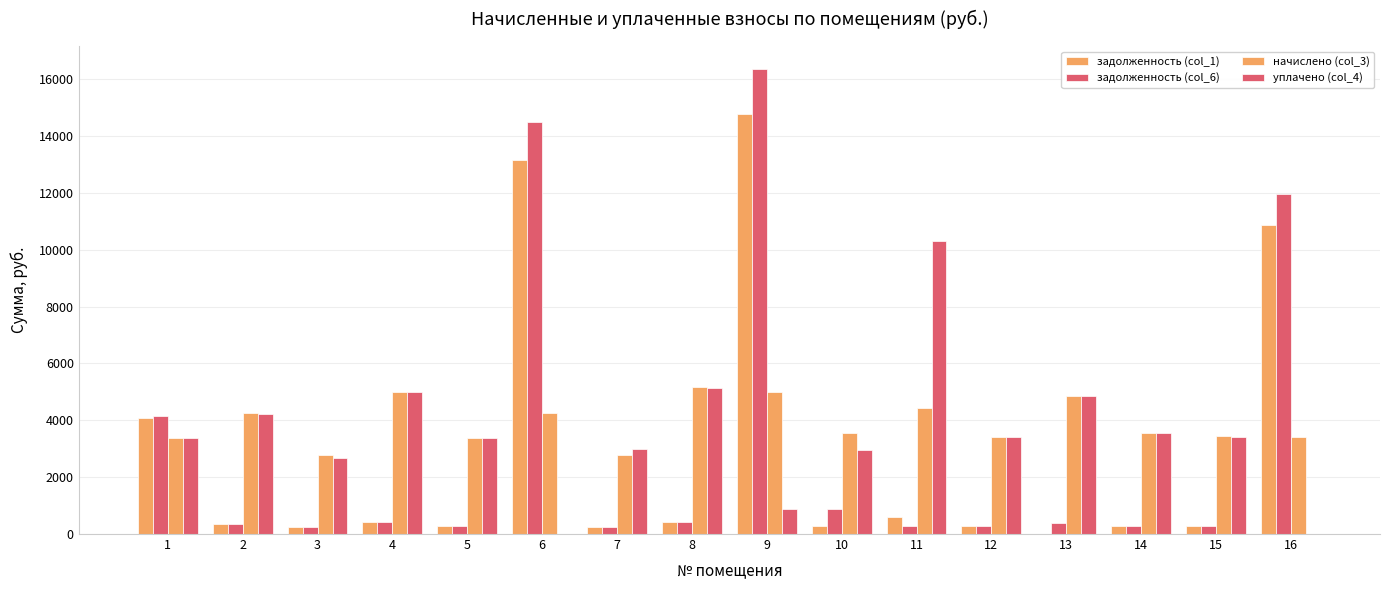

What is the sum of all задолженность (col_1) values?

46572.2